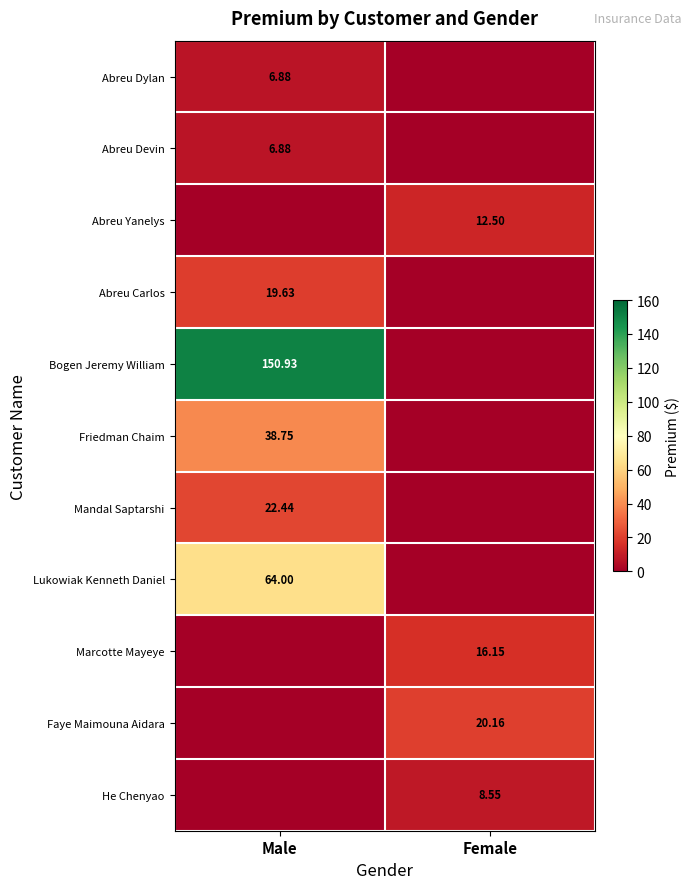

Is the value of Lukowiak Kenneth Daniel at Female greater than the value of Faye Maimouna Aidara at Female?

No